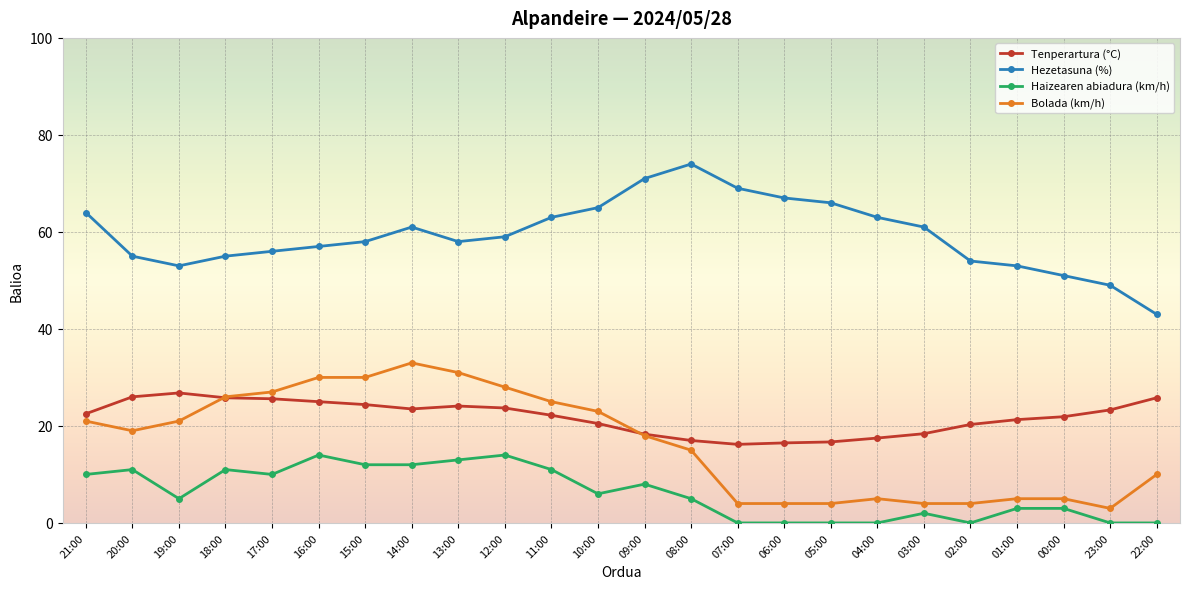

What is the difference between the Bolada (km/h) values at 11:00 and 16:00?

5.0